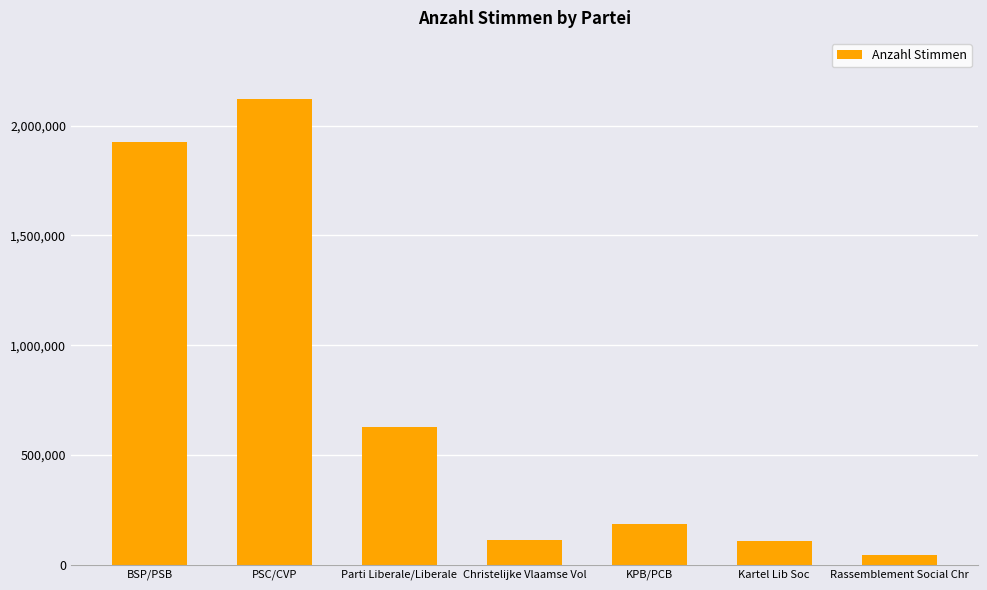

Where is the data nearest to the value 1083193?

Parti Liberale/Liberale